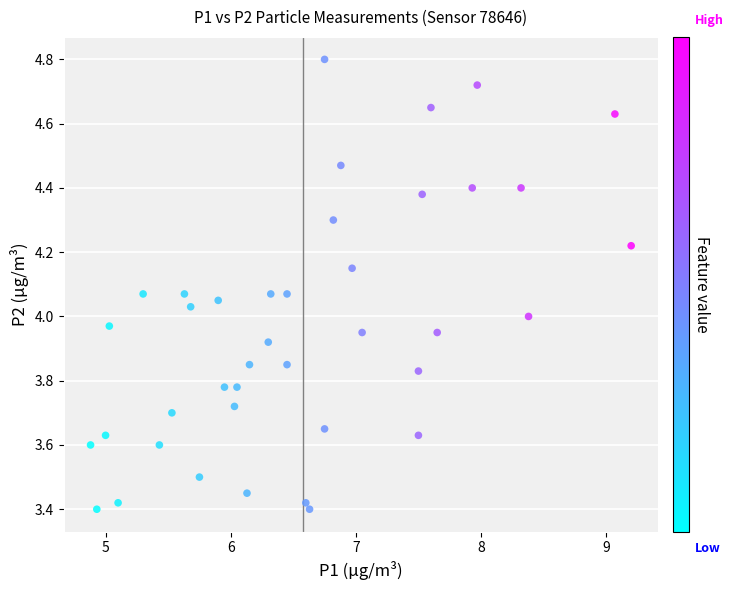

What is the range of X values (max minus min)?

4.3